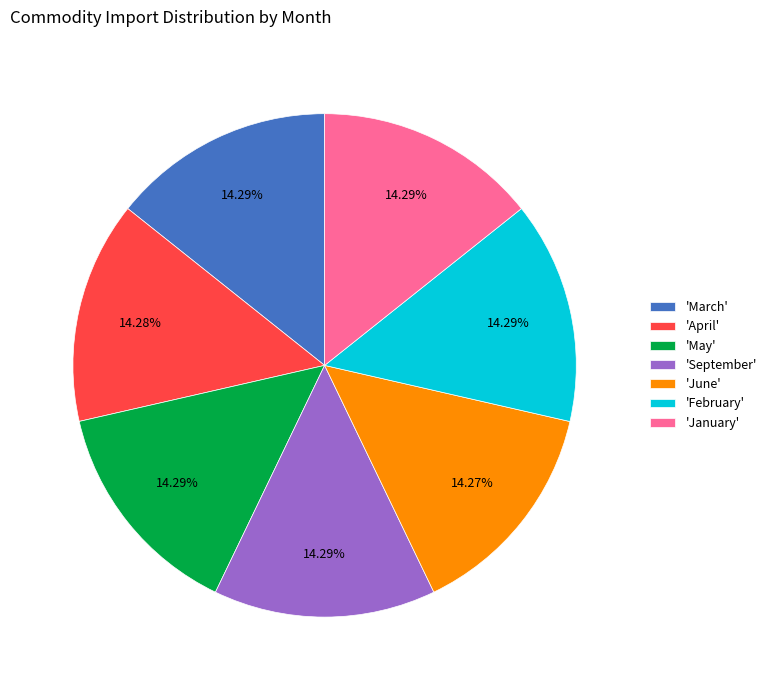

Count the number of slices in the pie.

7